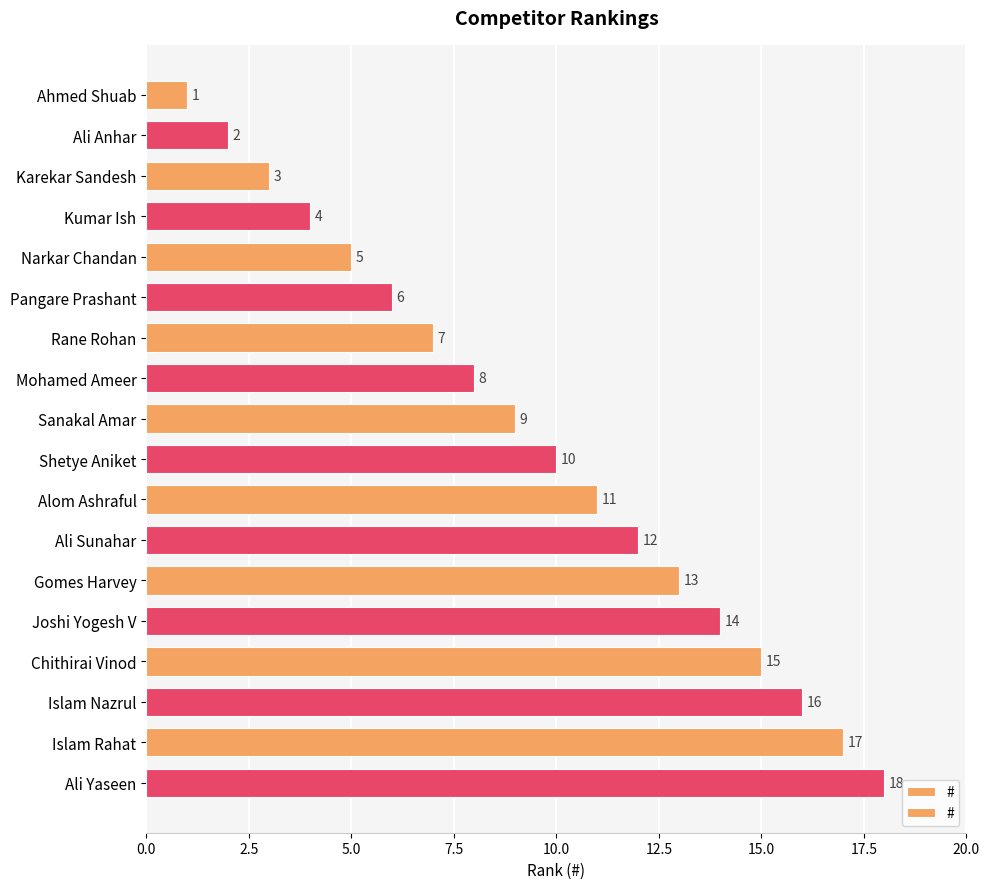

Between Ali Anhar and Ahmed Shuab, which is larger?

Ali Anhar